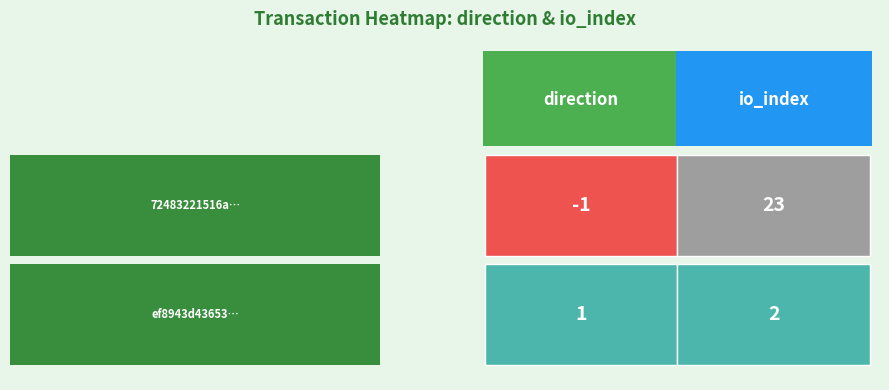

How many ef8943d43653677415934c2807f8520a7c400e5 values are between 1 and 2?

2